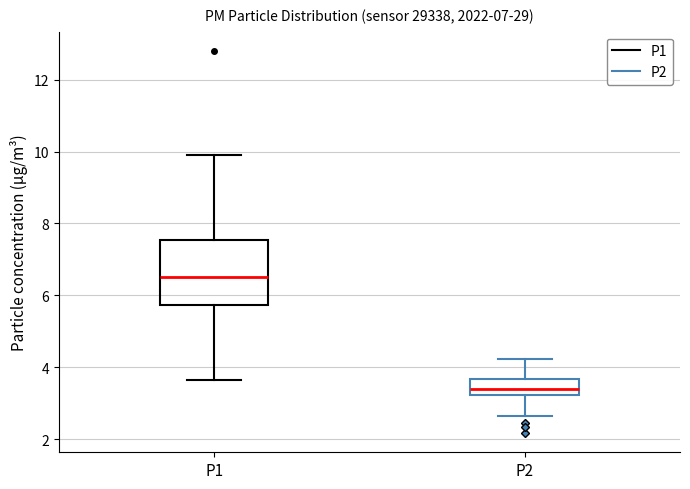

Which box has the lowest median line?

P2